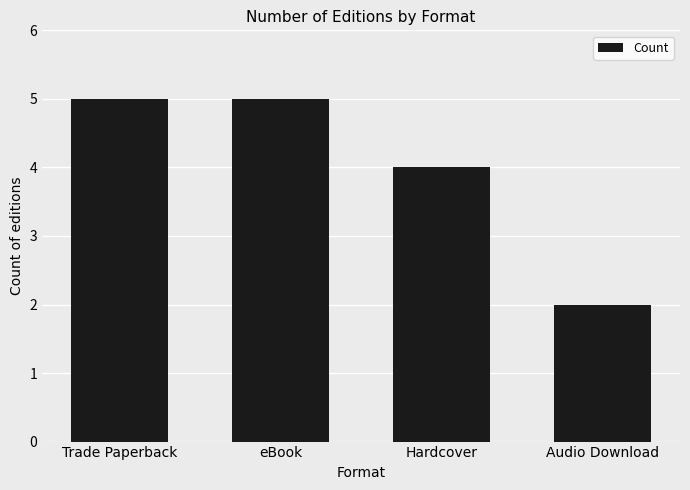

What is the smallest value displayed?

2